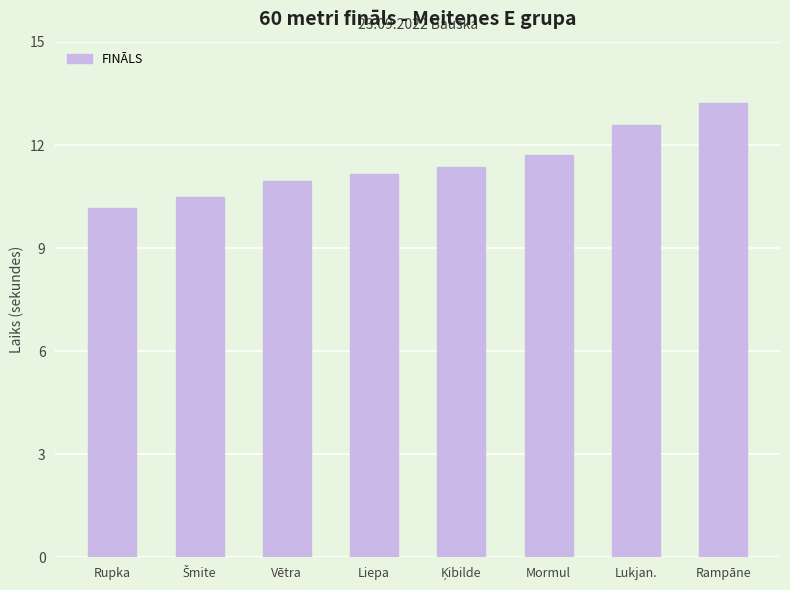

True or false: the data shows 17.4 at Liepa.

False